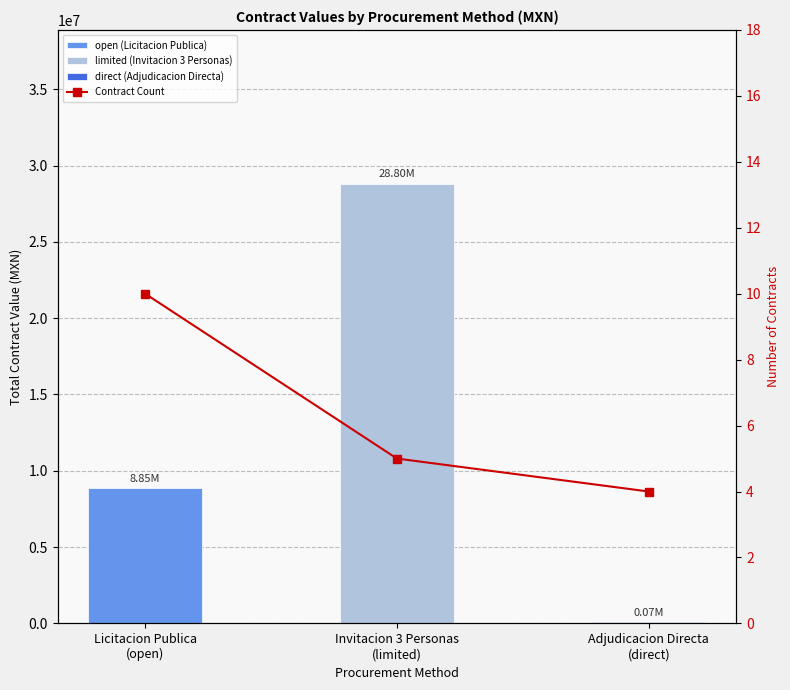

Is the value of direct at Invitacion 3 Personas
(limited) greater than the value of limited at Adjudicacion Directa
(direct)?

No